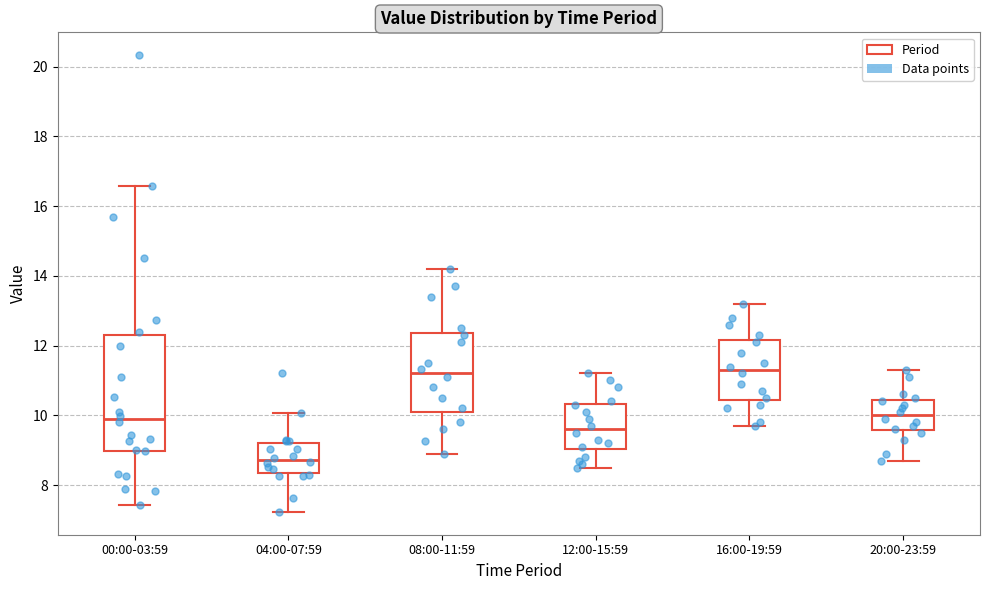

Reading left to right, transcribe this box plot: for each box, give where its median line is, the range the box spans, and where its two whiskers end, as read against the y-axis. The values are not printed on the chart, so give them approximately, as read against the axis.

00:00-03:59: median 9.8, box 9.0 to 12.4, whiskers 7.4 to 16.6
04:00-07:59: median 8.8, box 8.4 to 9.2, whiskers 7.2 to 10.0
08:00-11:59: median 11.2, box 10.2 to 12.4, whiskers 9.0 to 14.2
12:00-15:59: median 9.6, box 9.0 to 10.4, whiskers 8.6 to 11.2
16:00-19:59: median 11.4, box 10.4 to 12.2, whiskers 9.8 to 13.2
20:00-23:59: median 10.0, box 9.6 to 10.4, whiskers 8.8 to 11.4